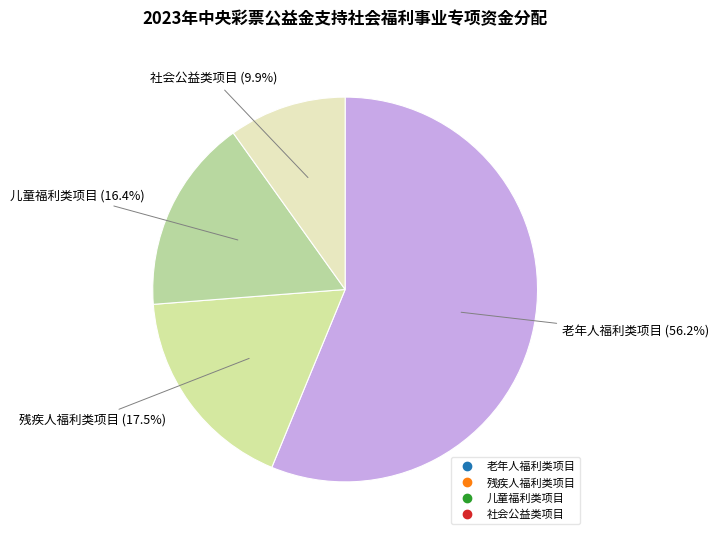

What percentage do 儿童福利类项目 and 老年人福利类项目 together represent?

72.6%